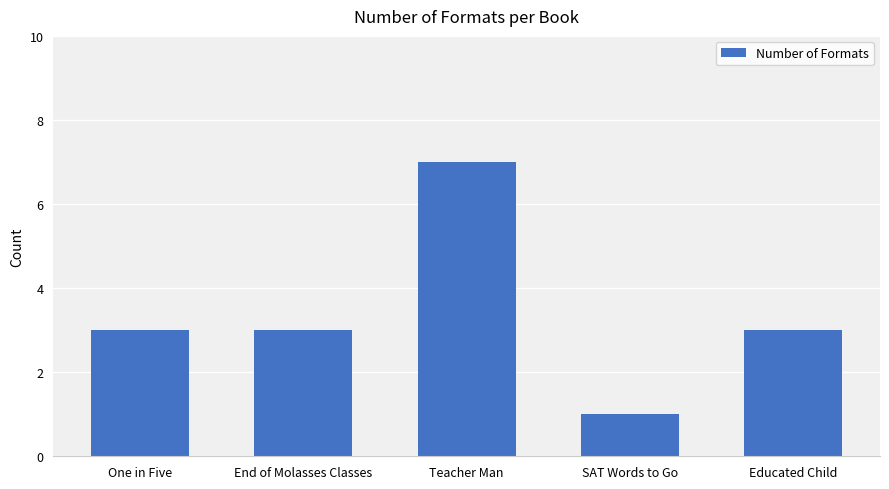

What is the approximate value at Teacher Man?

7